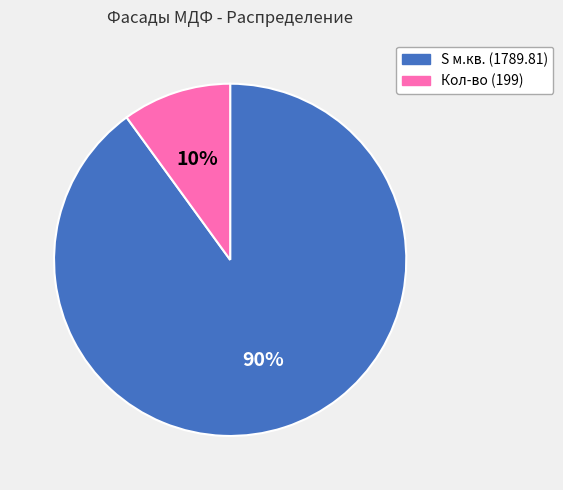

Which category accounts for the majority?

S м.кв. (1789.81)